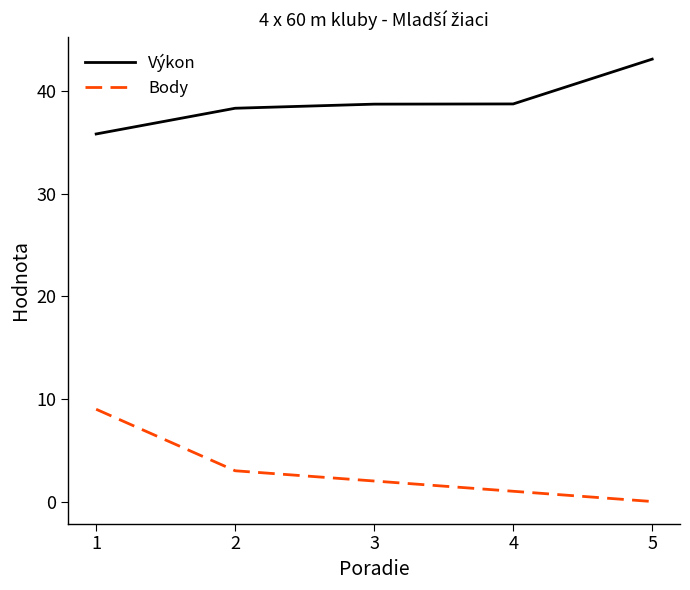

What is the difference between the Body values at 2 and 4?

2.0